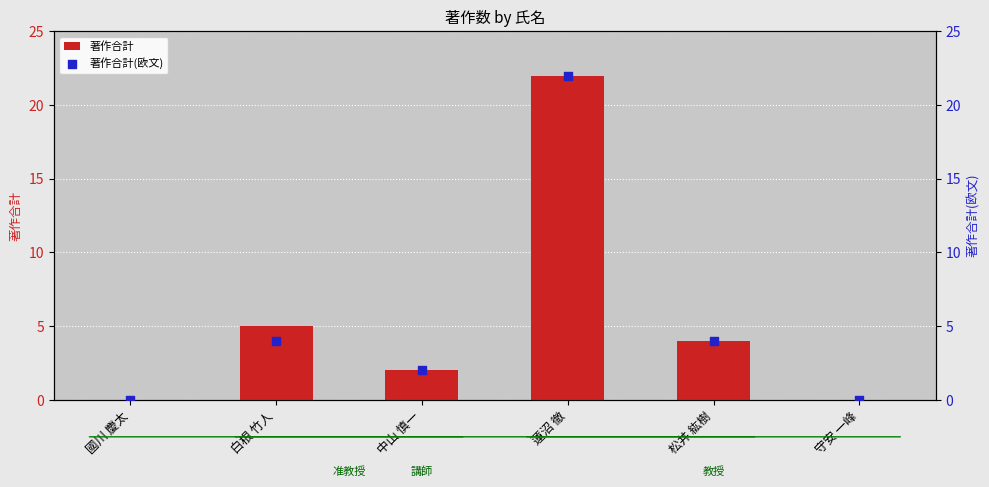

Which series has the largest total across all categories?

著作合計